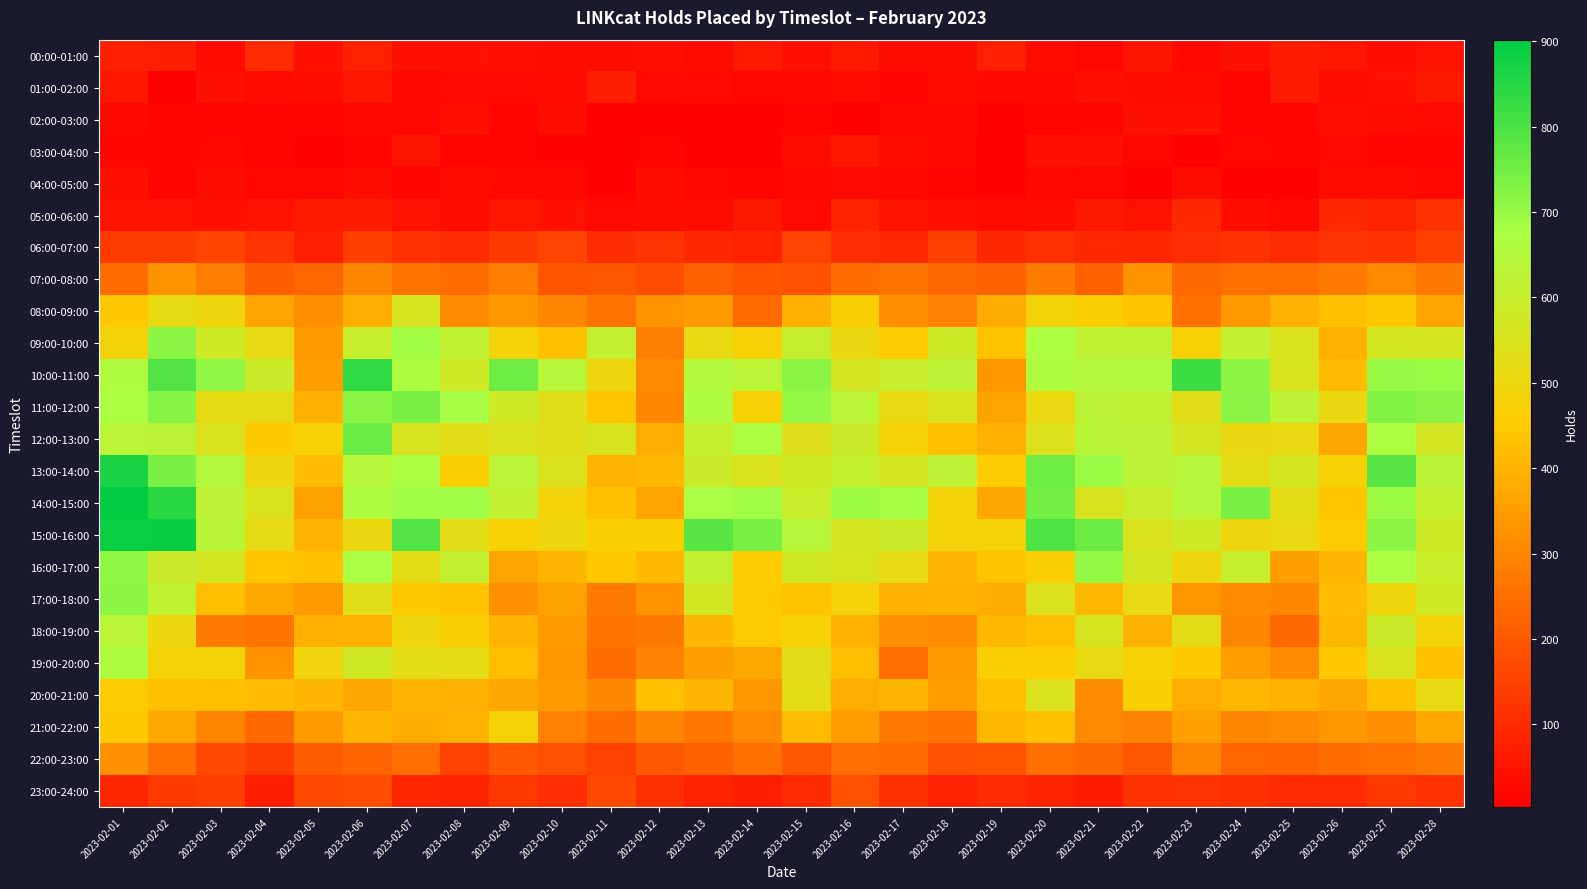

Which has a higher value, 2023-02-13 or 2023-02-09?

2023-02-09